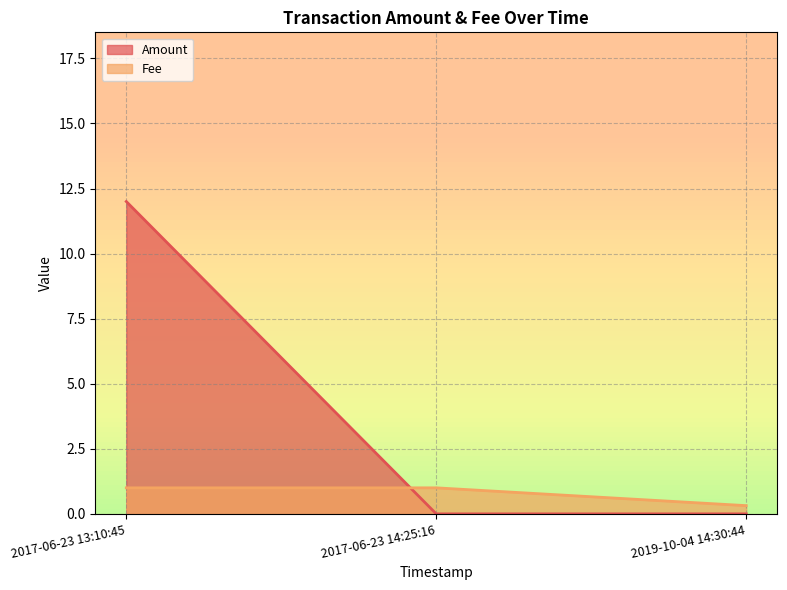

What is the difference between the highest and lowest values at 2017-06-23 14:25:16?

1.0